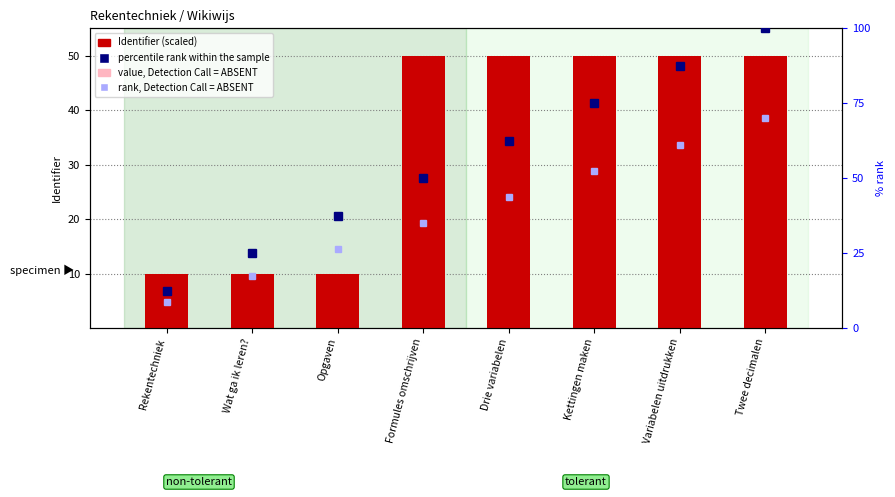

Which series has the largest total across all categories?

percentile rank within the sample